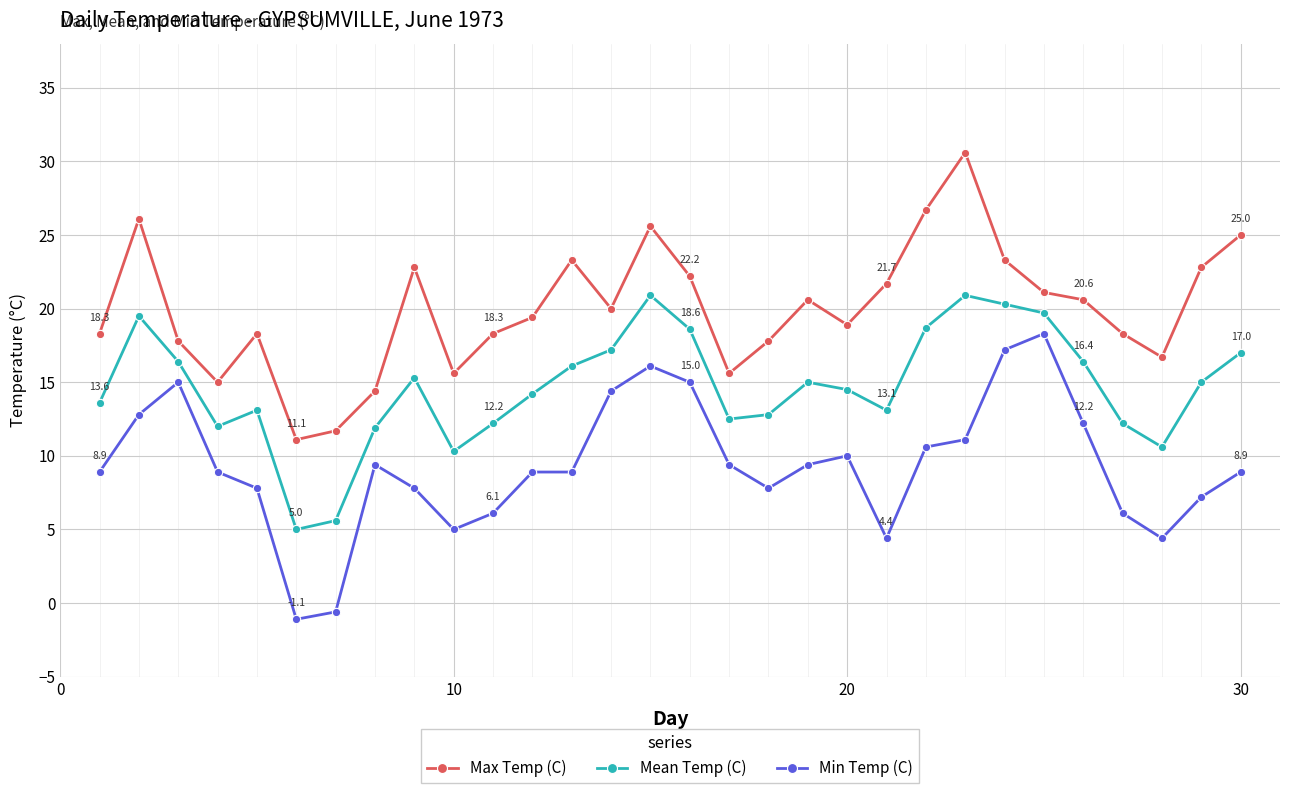

What are all the series names shown in the legend?

Max Temp (C), Mean Temp (C), Min Temp (C)